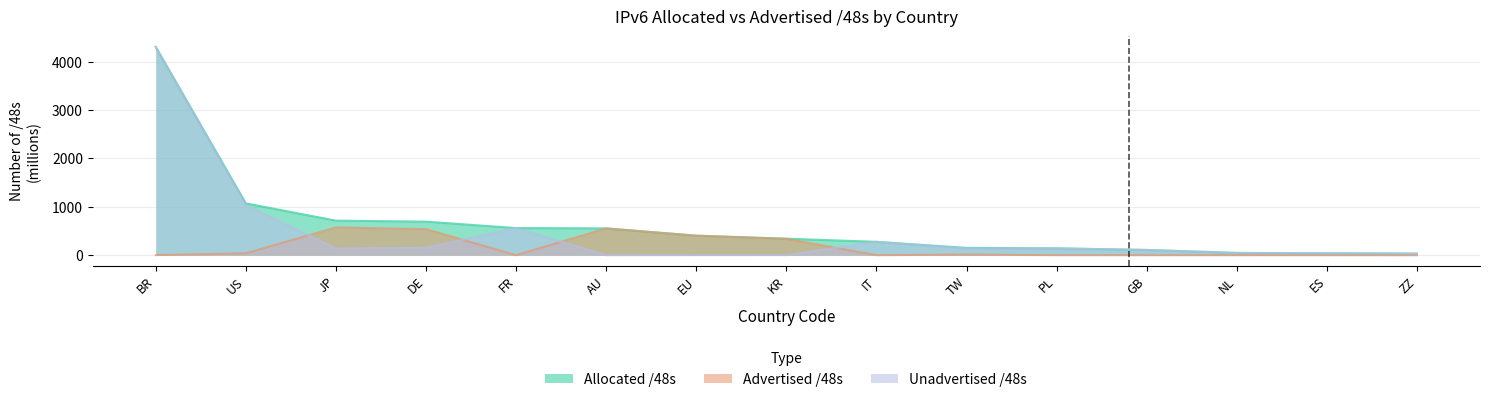

At which category is the sum across all series the highest?

BR